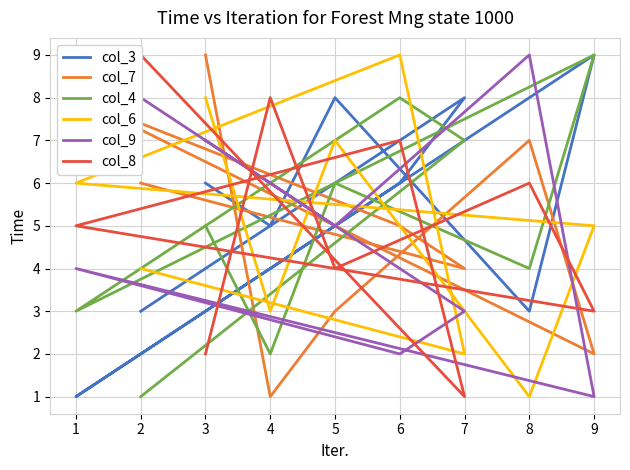

Which series has the largest total across all categories?

col_3